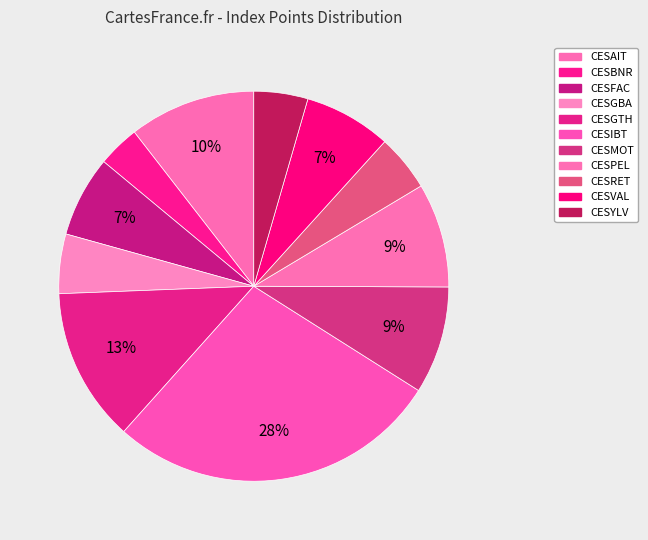

Count the number of slices in the pie.

11